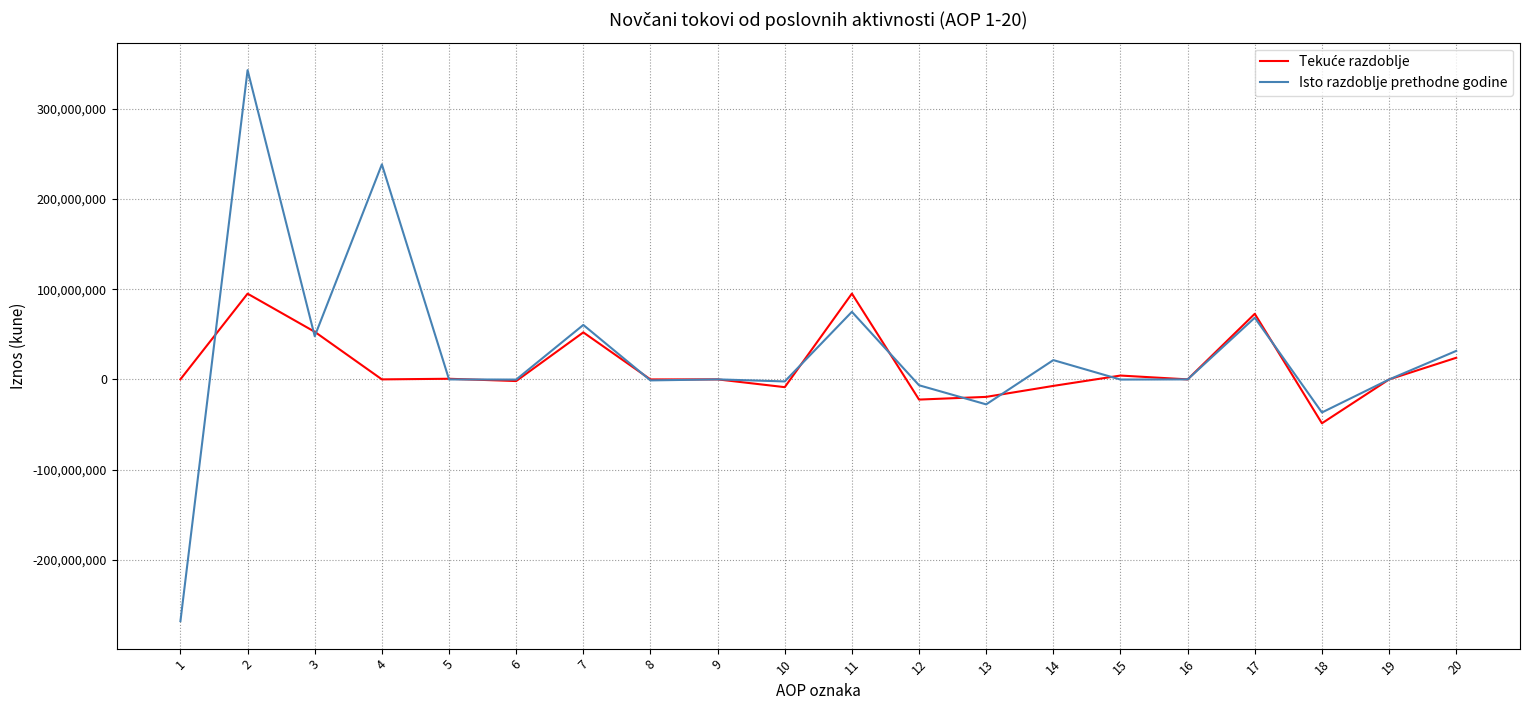

Between 1 and 15, which series saw the biggest shift?

Isto razdoblje prethodne godine